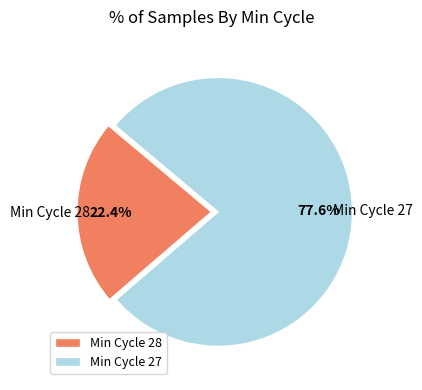

Count the number of slices in the pie.

2